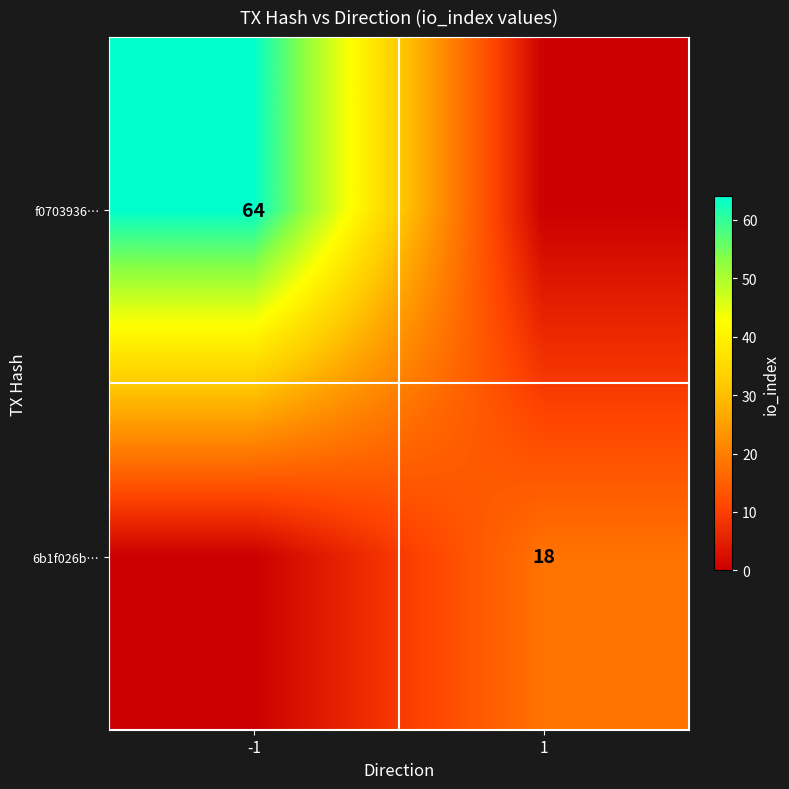

Is it true that f0703936… equals 64 at -1?

True